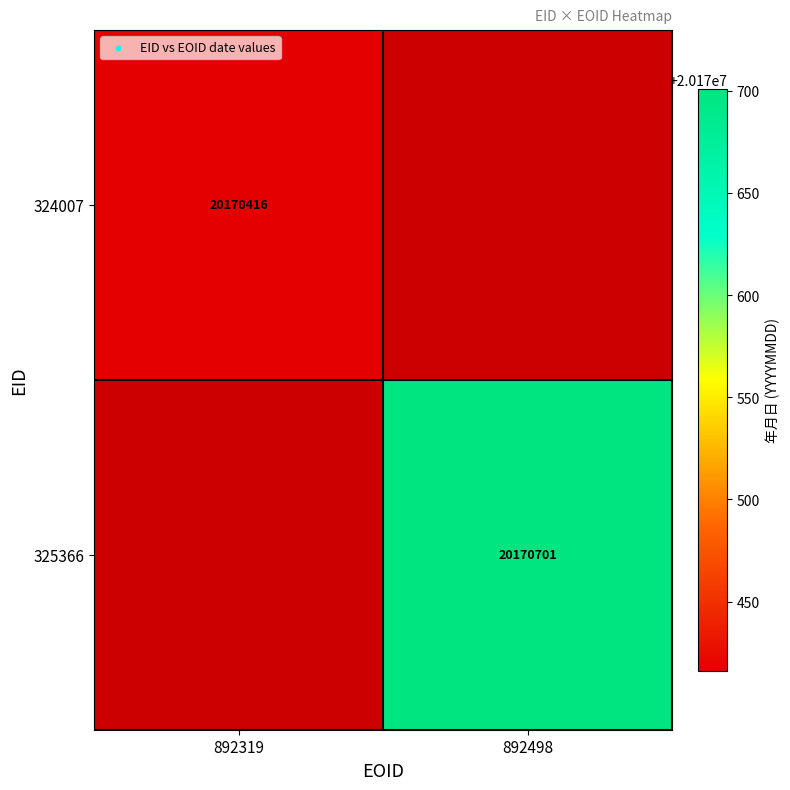

The value of 325366 at 892498 is 11360772. True or false?

False